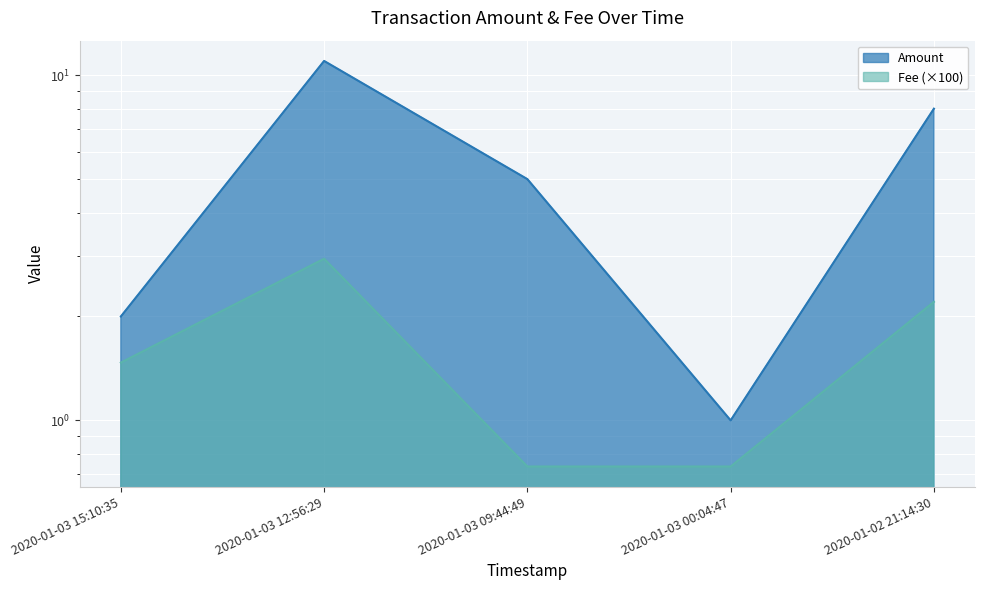

Reading left to right, list all the values displayed in this chart.

Amount: 2020-01-03 15:10:35=2.0	2020-01-03 12:56:29=11.0	2020-01-03 09:44:49=5.0	2020-01-03 00:04:47=1.0	2020-01-02 21:14:30=8.0
Fee: 2020-01-03 15:10:35=1.5	2020-01-03 12:56:29=2.9	2020-01-03 09:44:49=0.7	2020-01-03 00:04:47=0.7	2020-01-02 21:14:30=2.2